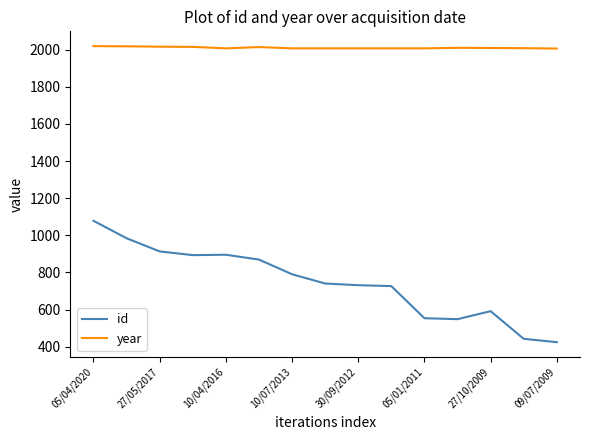

Which series has the largest total across all categories?

year